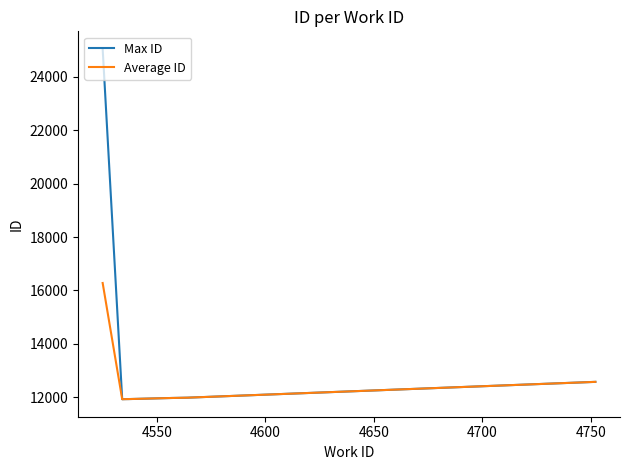

What is the greatest value displayed?

25041.0